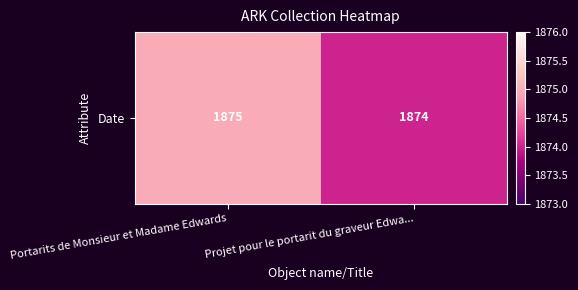

At which category does the chart reach its minimum across all series?

Projet pour le portarit du graveur Edwa...